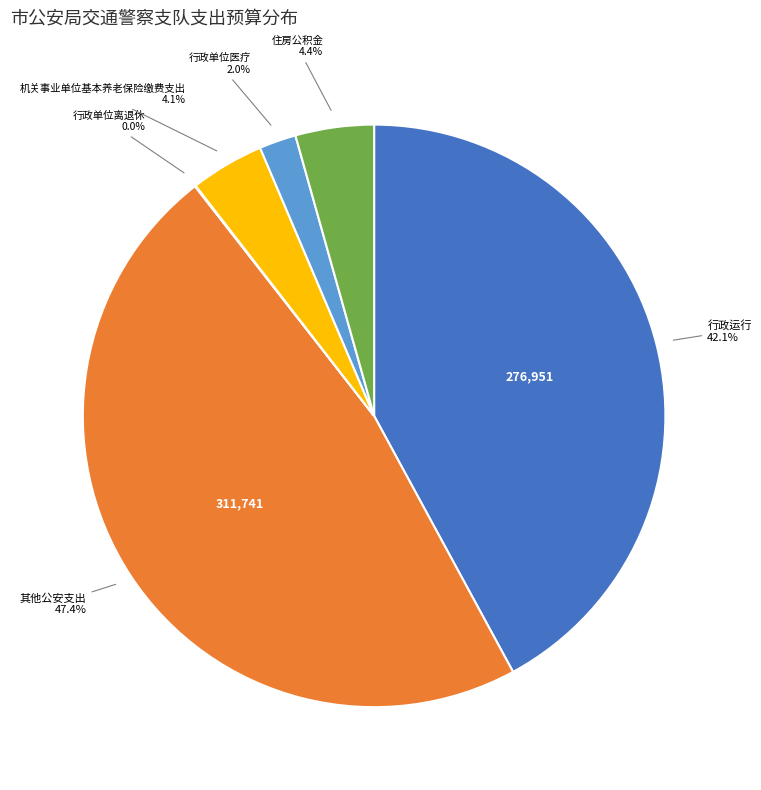

Is there a majority slice in this chart?

No